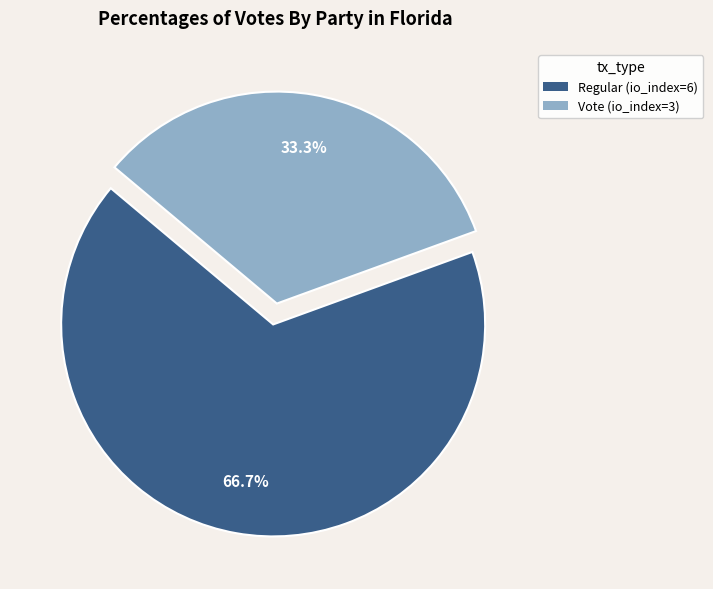

Approximately how many times larger is the value at Regular compared to Vote?

2.0